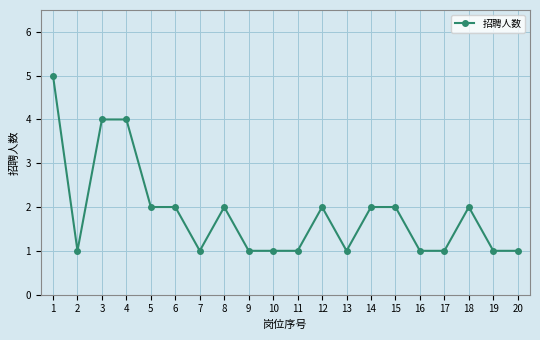

Approximately how many times larger is the value at 12 compared to 13?

2.0